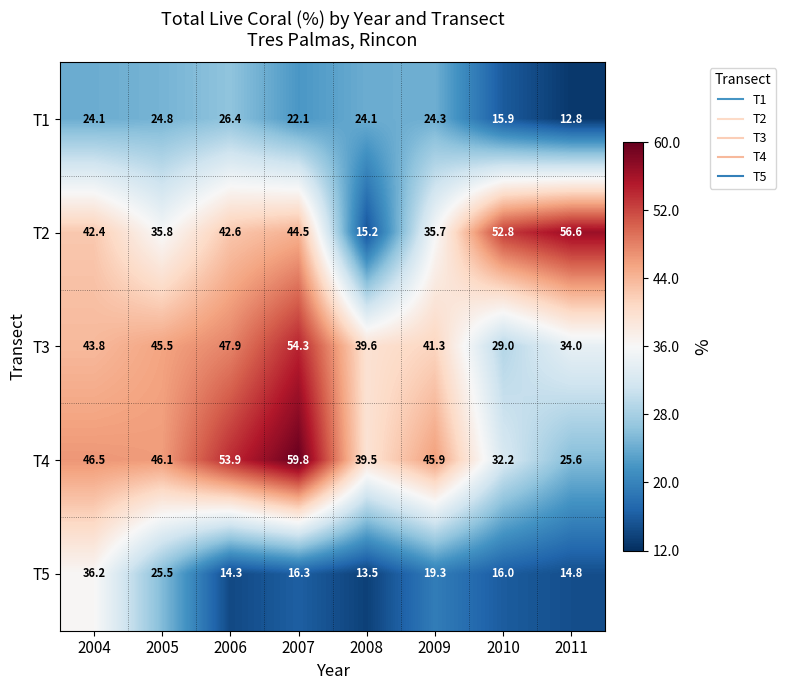

At 2005, list the series in order from smallest to largest.

T1, T5, T2, T3, T4